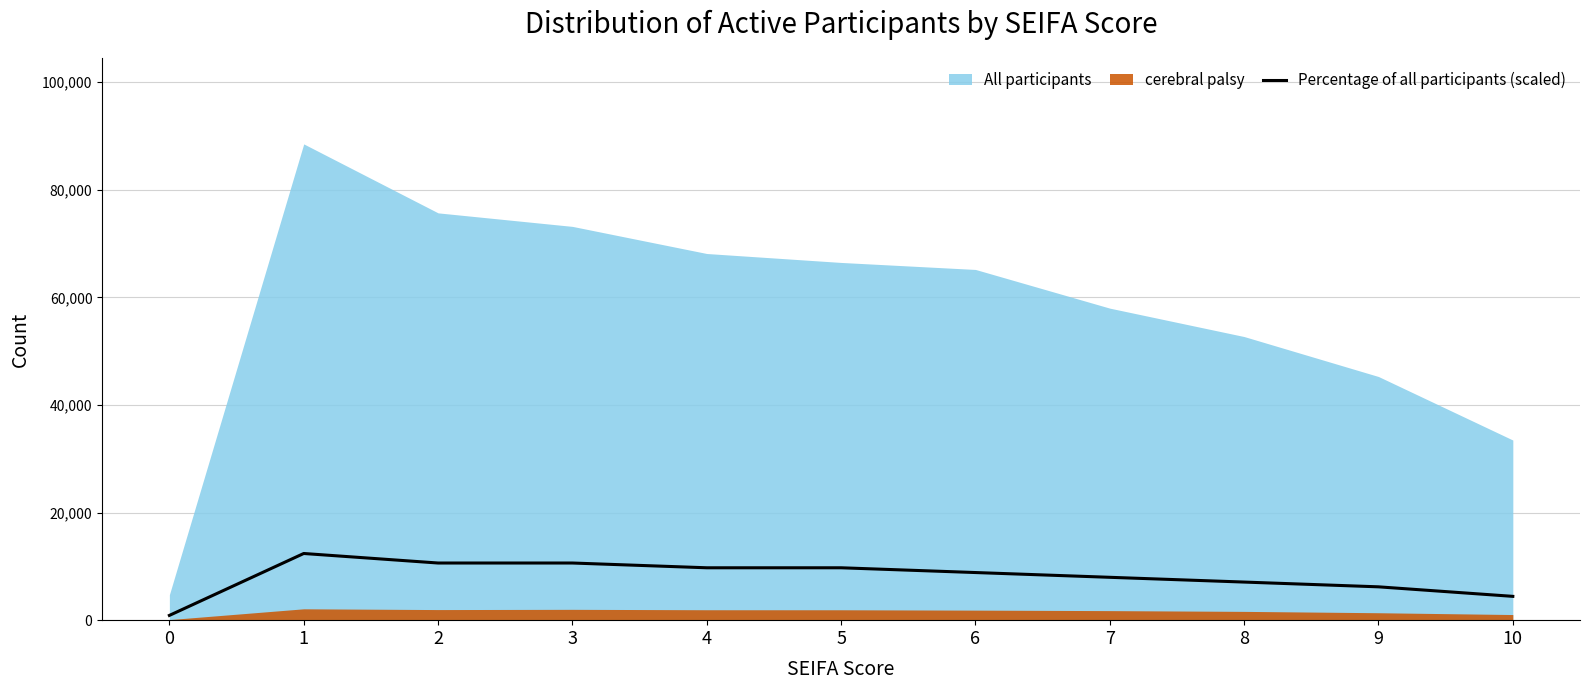

The value of Percentage of all participants (scaled) at 5 is 9738.6. True or false?

True